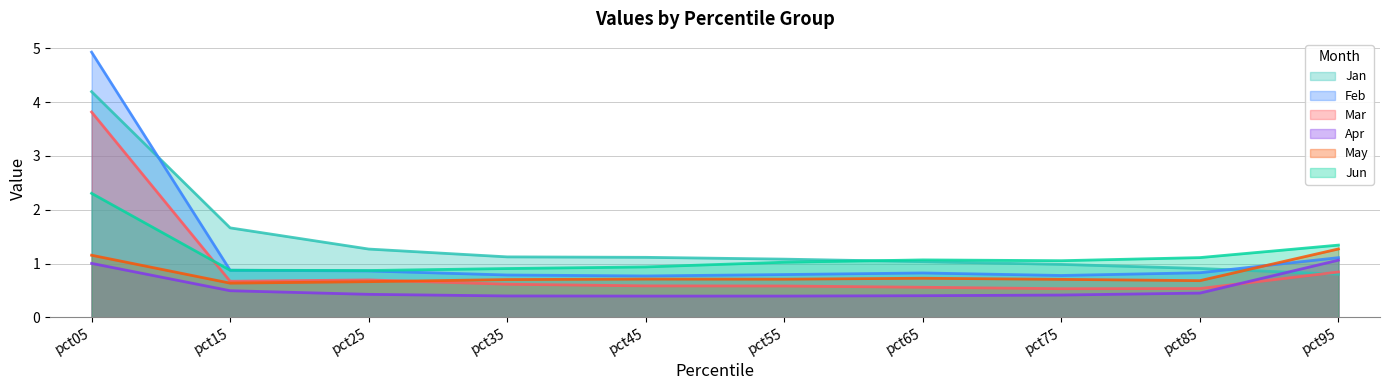

True or false: Feb and Mar cross at least once.

False